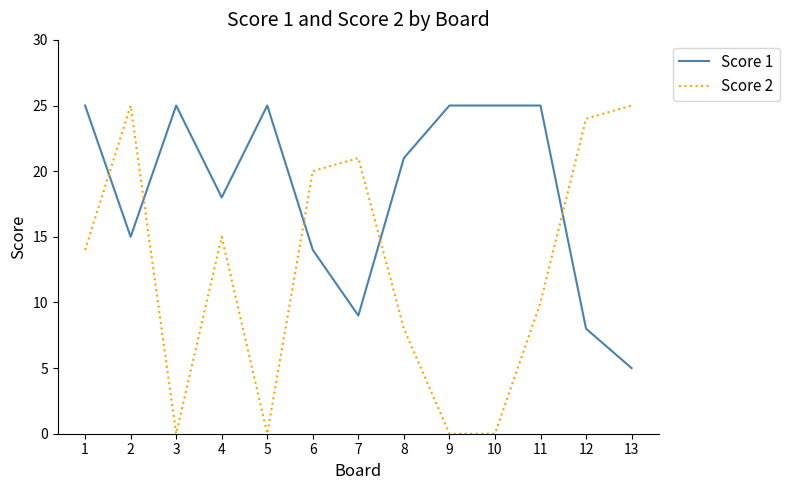

What is the greatest value displayed?

25